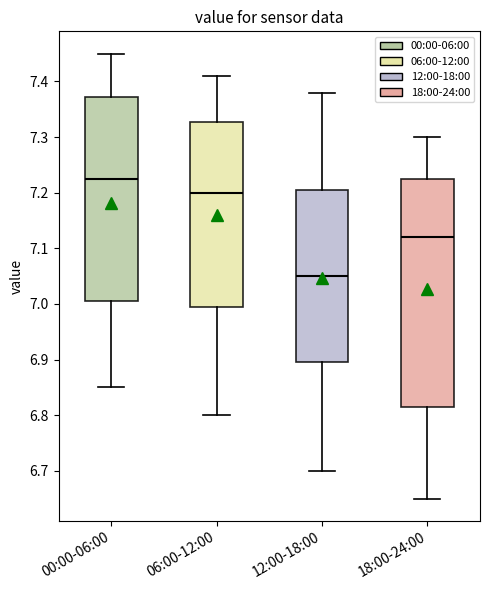

Reading left to right, read every box against the y-axis: the position of its median line, the range the box covers, and the ends of its whiskers. The values are not printed on the chart, so give them approximately, as read against the axis.

00:00-06:00: median 7.23, box 7.01 to 7.37, whiskers 6.85 to 7.45
06:00-12:00: median 7.20, box 7.00 to 7.33, whiskers 6.80 to 7.41
12:00-18:00: median 7.05, box 6.90 to 7.21, whiskers 6.70 to 7.38
18:00-24:00: median 7.12, box 6.82 to 7.23, whiskers 6.65 to 7.30